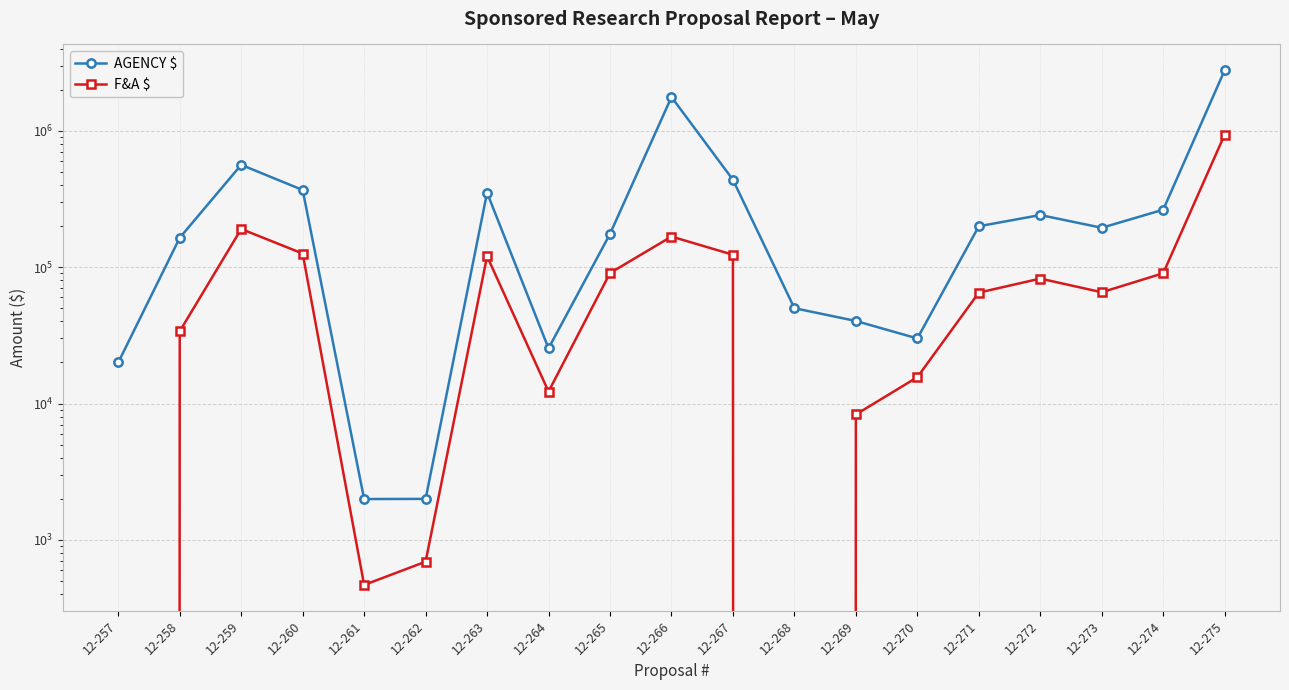

The F&A $ series shows 281344 at 12-268. True or false?

False